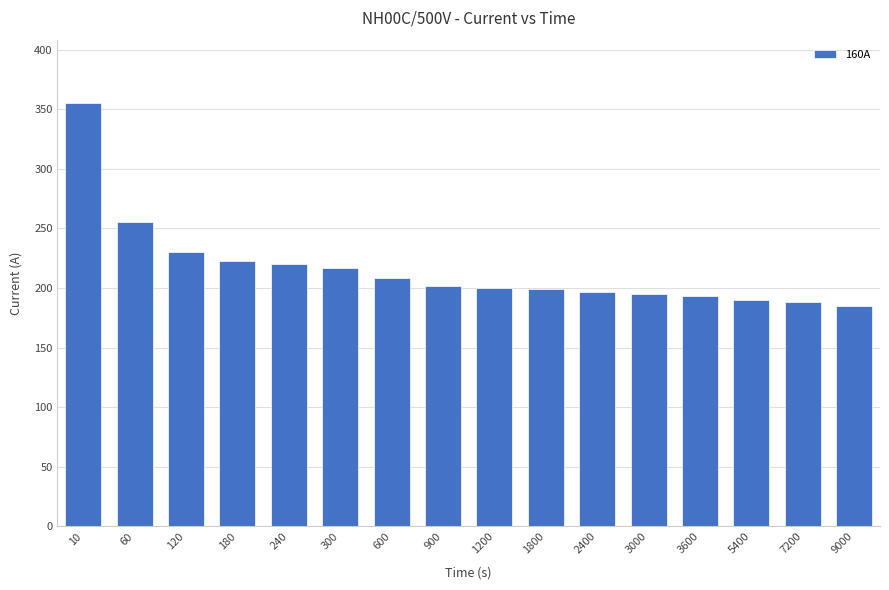

What is the change in value from 180 to 5400?

-33